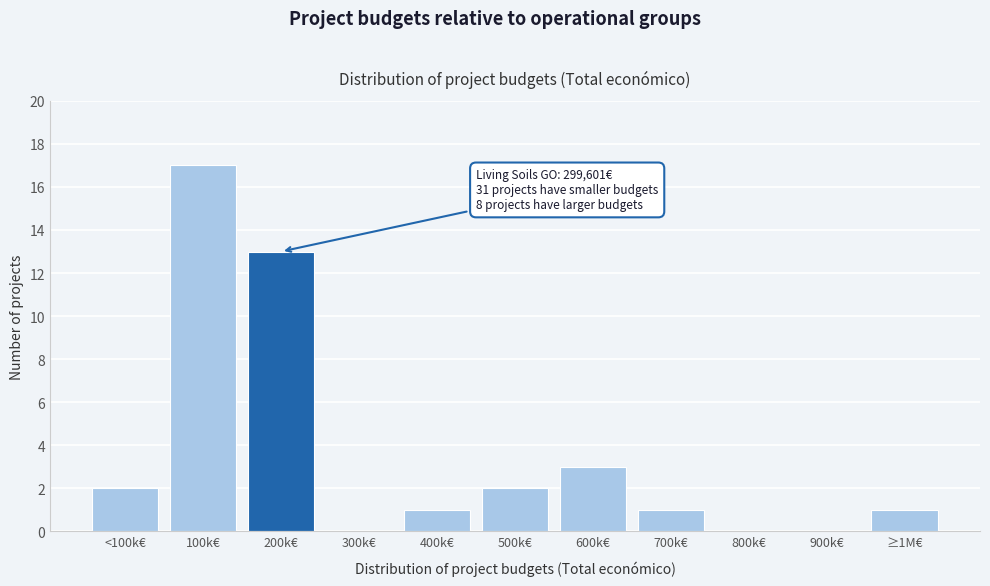

Reading left to right, what are all the values shown in this chart?

<100k€=2	100k€=17	200k€=13	300k€=0	400k€=1	500k€=2	600k€=3	700k€=1	800k€=0	900k€=0	≥1M€=1